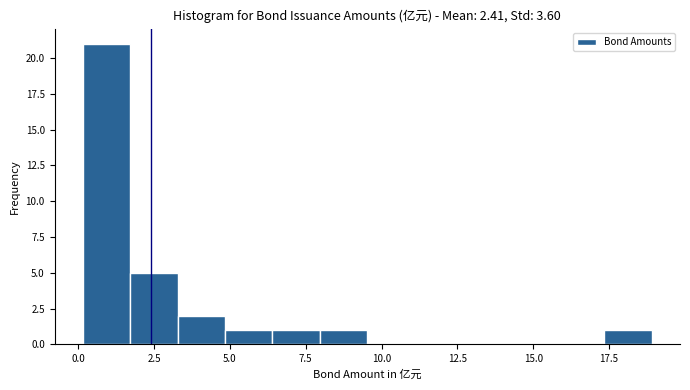

Around what value on the x-axis is the tallest bar? Give the approximate position of its centre, as read against the axis.

1.0